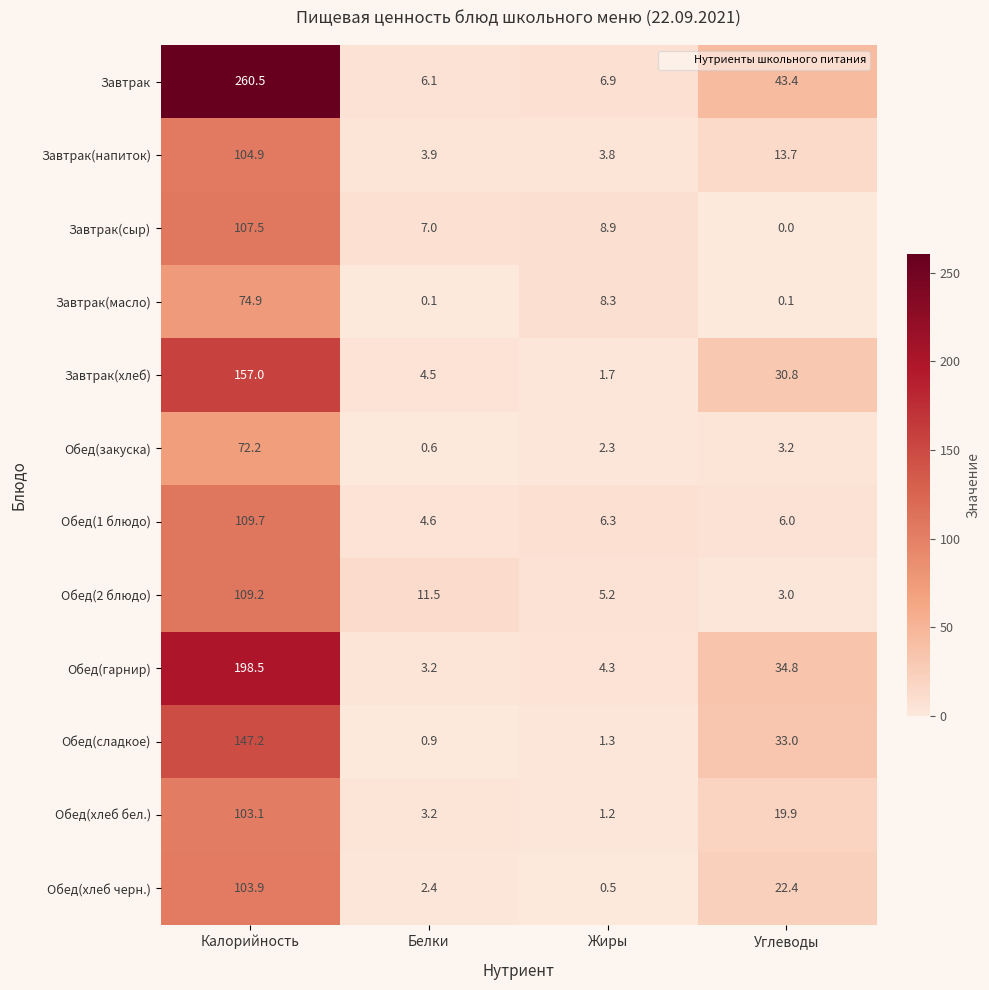

Count the number of categories in the chart.

4